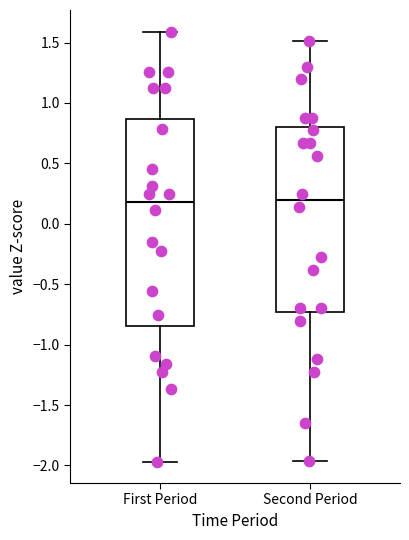

Reading left to right, transcribe this box plot: for each box, give where its median line is, the range the box spans, and where its two whiskers end, as read against the y-axis. The values are not printed on the chart, so give them approximately, as read against the axis.

First Period: median 0.20, box -0.85 to 0.85, whiskers -1.95 to 1.60
Second Period: median 0.20, box -0.75 to 0.80, whiskers -1.95 to 1.50